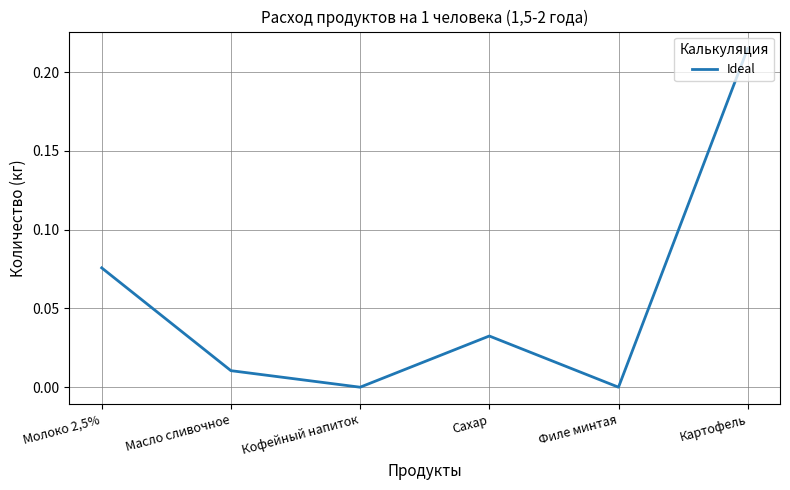

How many series are shown in this chart?

1